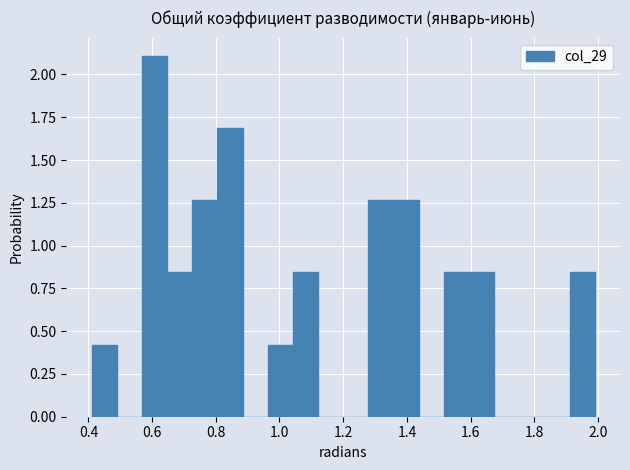

Read against the x-axis, roughly where is the centre of the tallest bar?

0.60